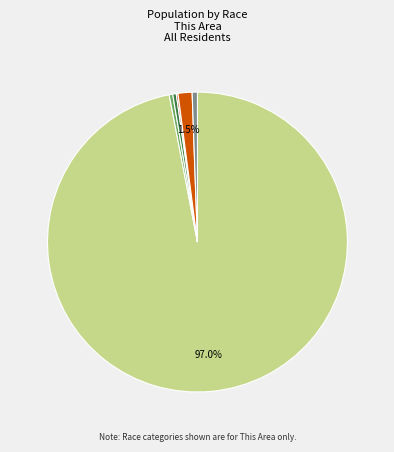

Is there a majority slice in this chart?

Yes